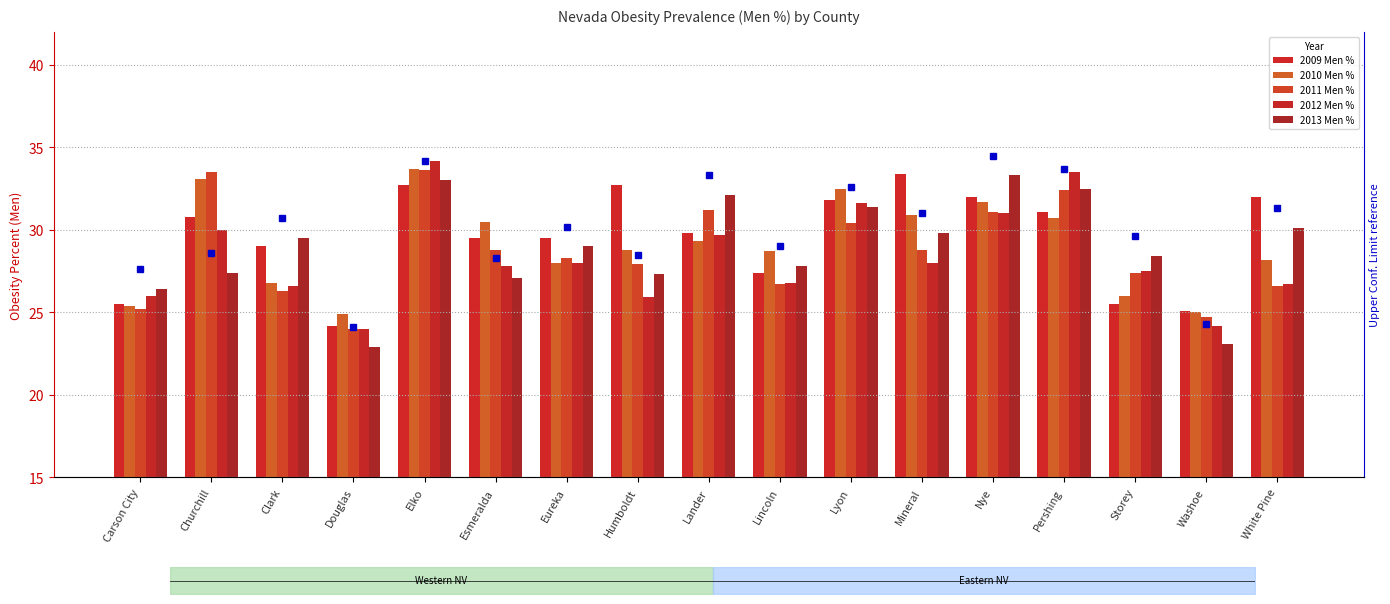

Does the chart contain any negative values?

No